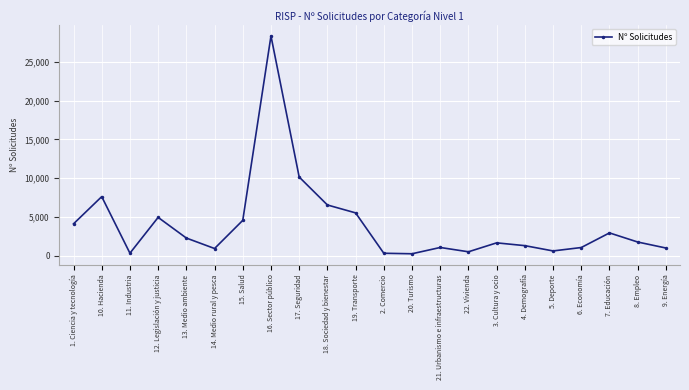

What is the minimum value shown in the chart?

257